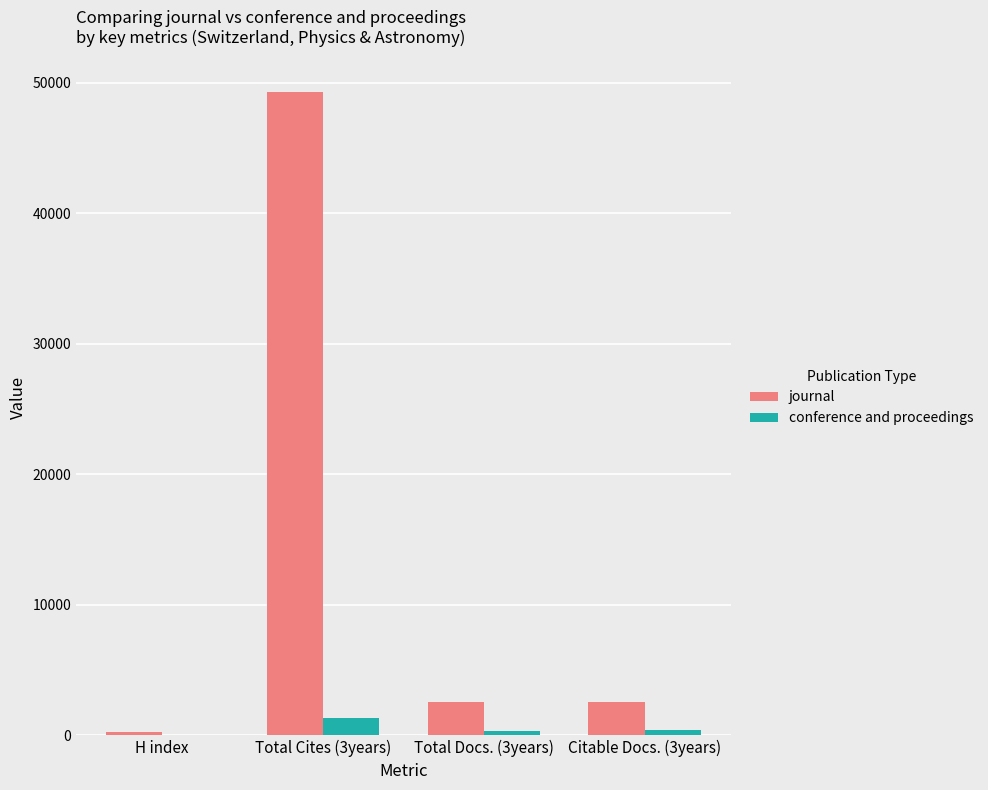

Which series has the widest spread of values?

journal